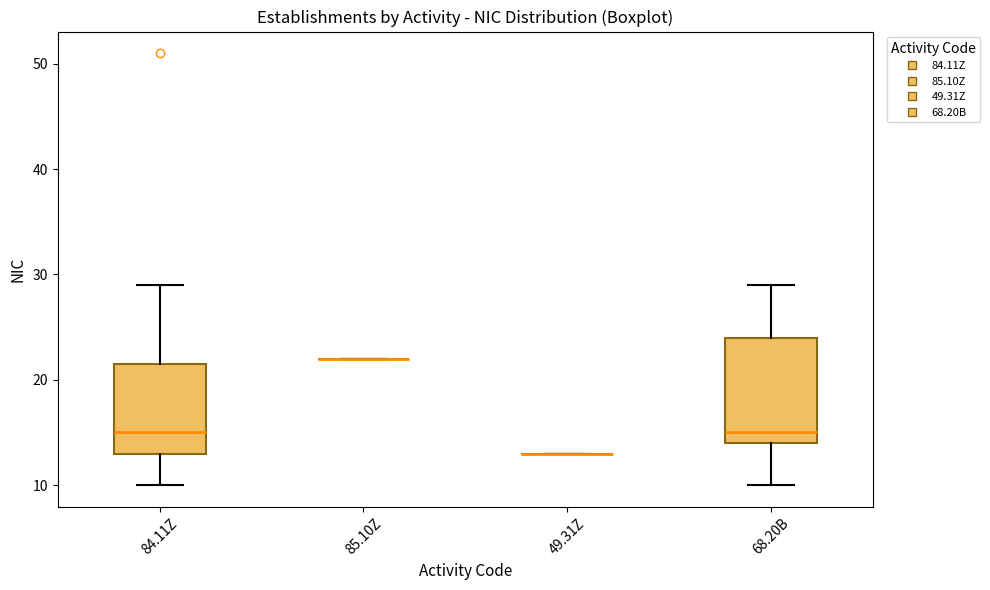

Reading left to right, read every box against the y-axis: the position of its median line, the range the box covers, and the ends of its whiskers. The values are not printed on the chart, so give them approximately, as read against the axis.

84.11Z: median 15, box 13 to 22, whiskers 10 to 29
85.10Z: box collapsed to a line at 22, whiskers 22 to 22
49.31Z: box collapsed to a line at 13, whiskers 13 to 13
68.20B: median 15, box 14 to 24, whiskers 10 to 29